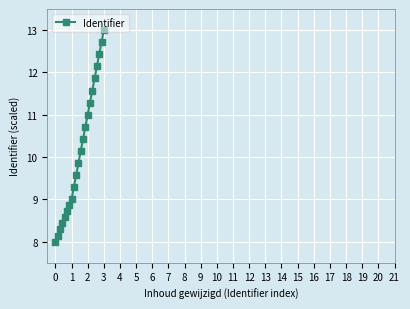

What is the difference between the second highest and minimum values?

4.7